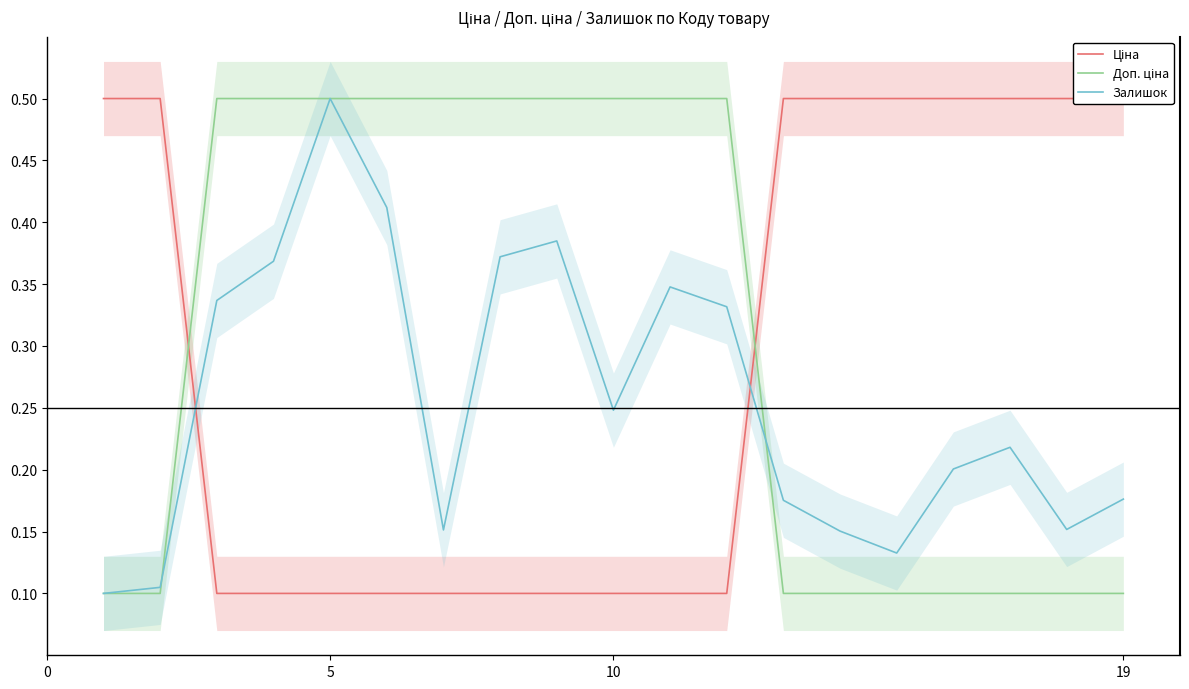

What is the value of the Ціна point at the 10th from the left?

0.1